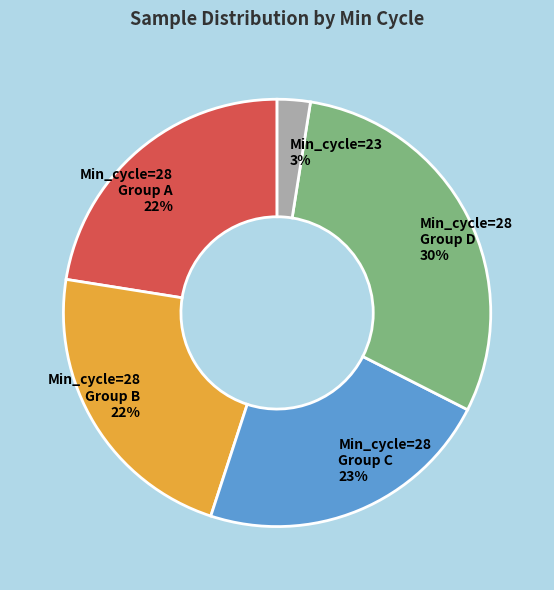

How many segments does this pie chart have?

5